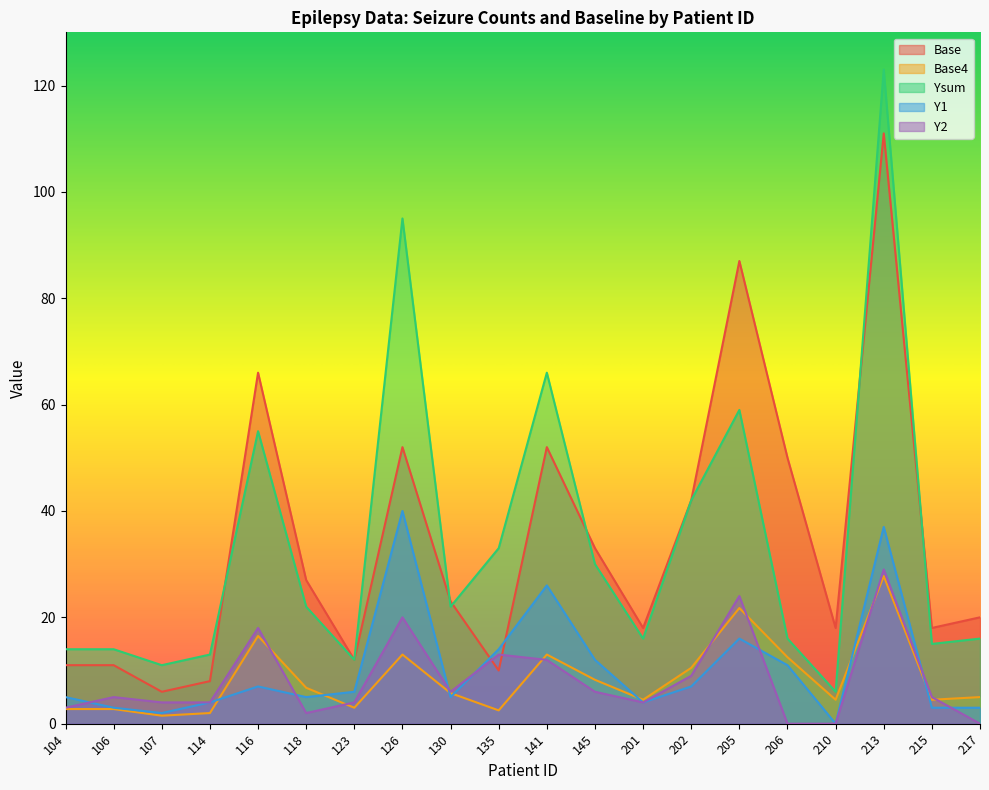

How many lines are shown in the chart?

5